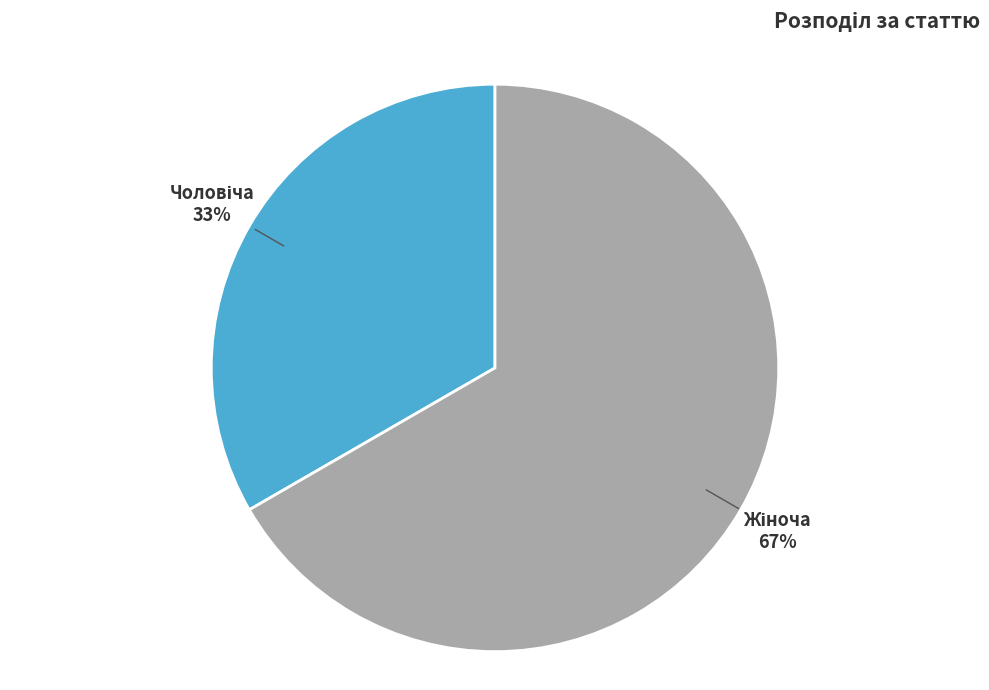

To the nearest percent, what is the average slice percentage?

50%